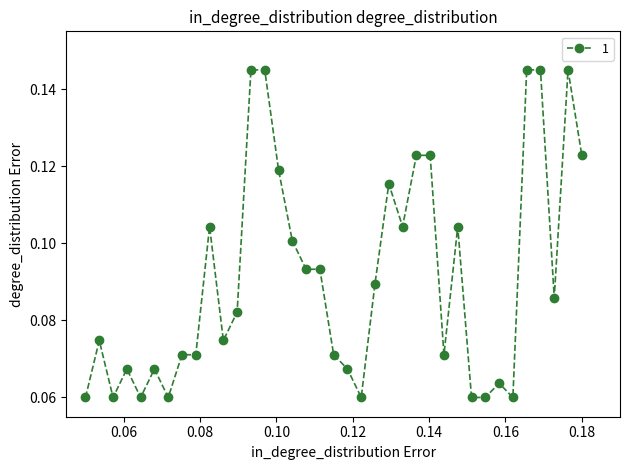

What is the sum of all values?

3.4